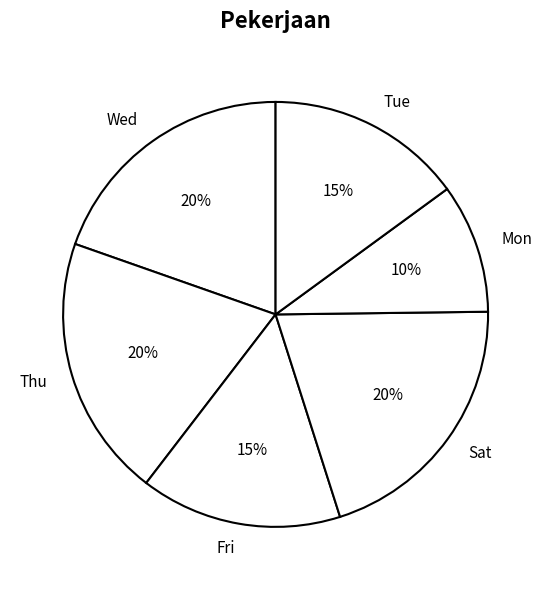

To the nearest percent, what is the average slice percentage?

17%